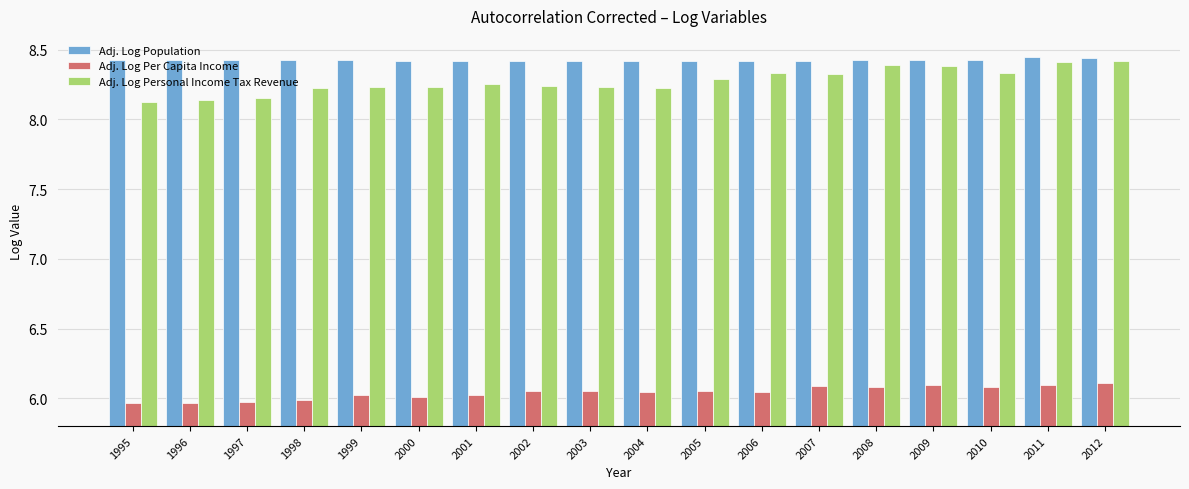

The Adj. Log Per Capita Income series shows 6.0 at 1999. True or false?

True